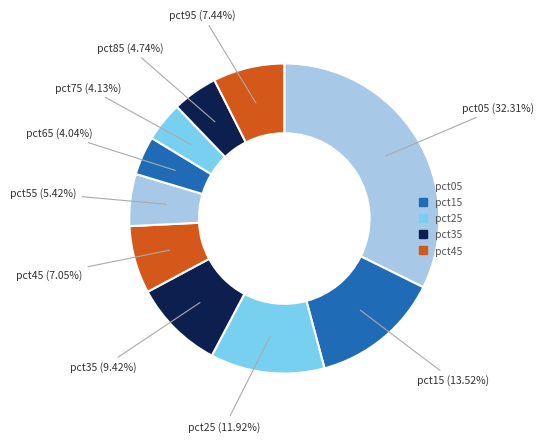

To the nearest percent, what percentage of the pie is pct25?

12%